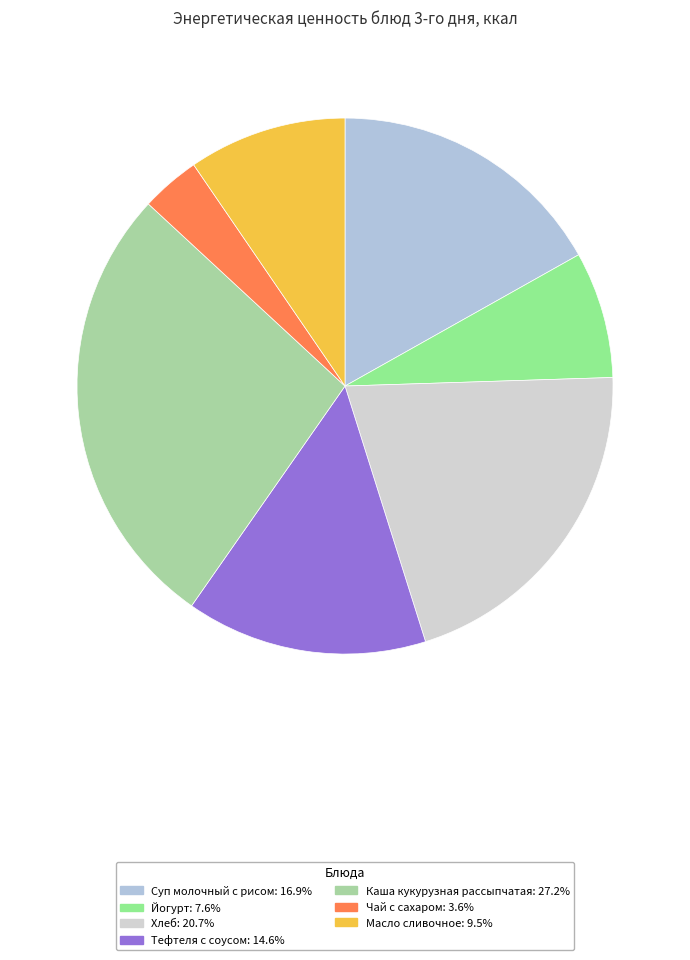

Is there any slice that represents more than half of the pie?

No